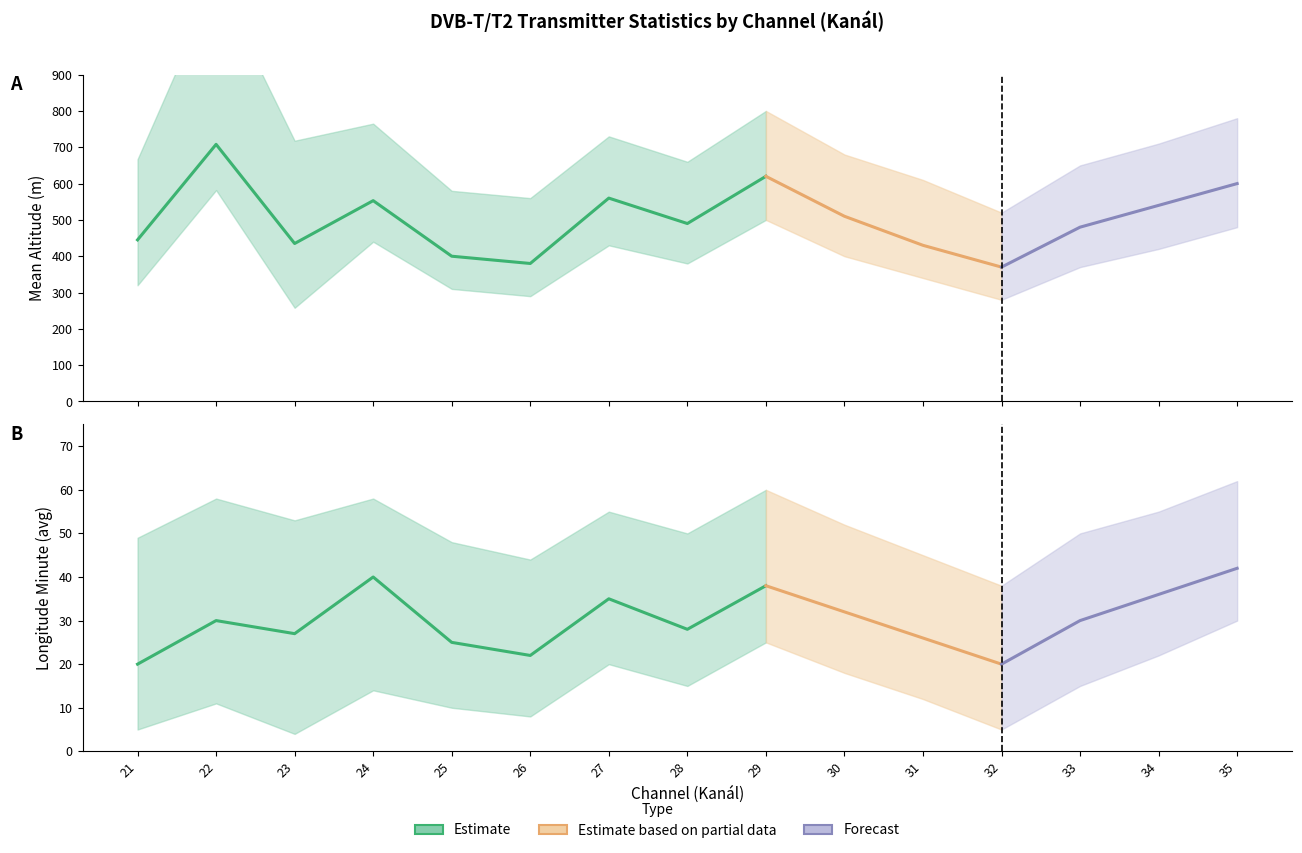

How many interior local valleys does the Mean Altitude series have?

4